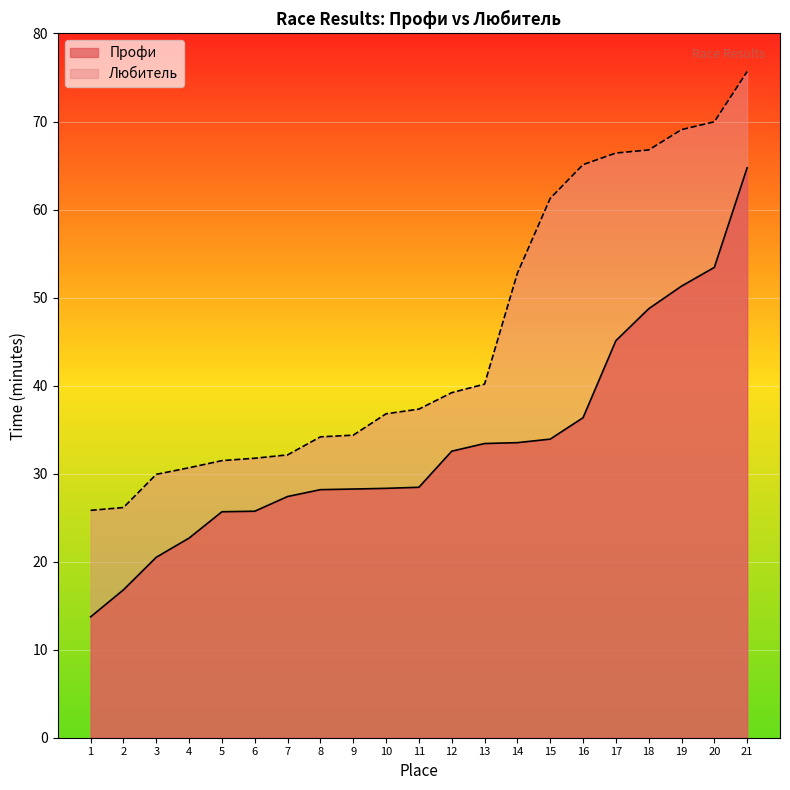

What are all the series names shown in the legend?

Профи, Любитель